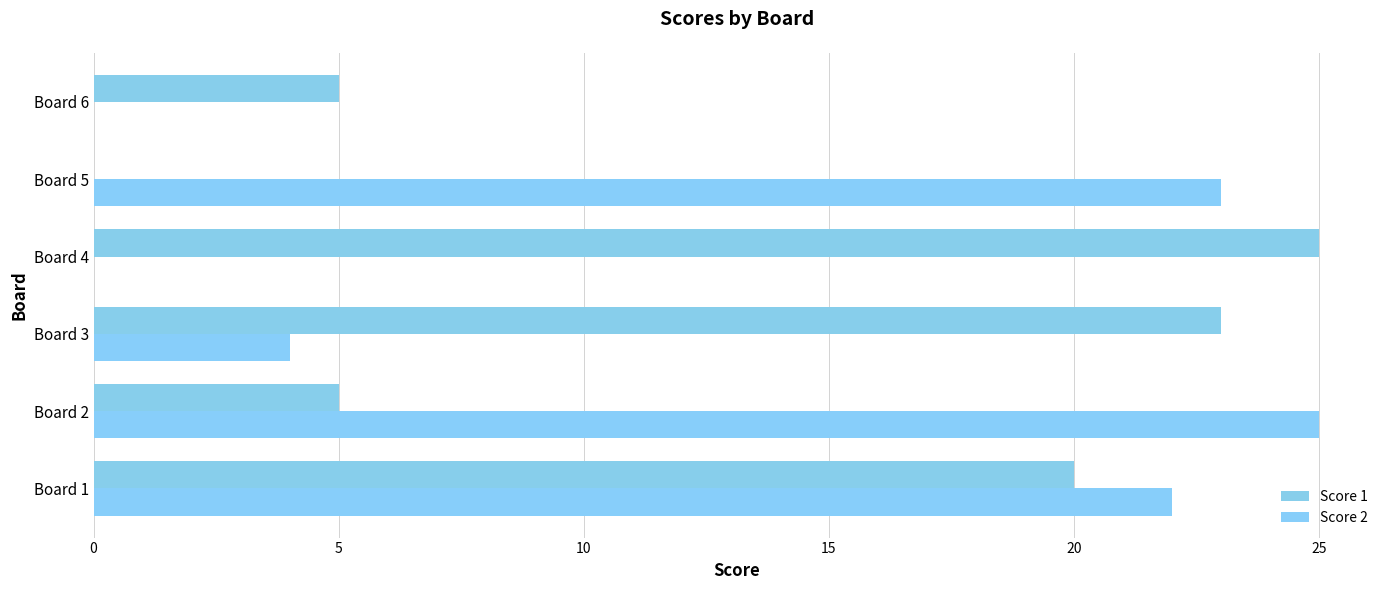

What is the value of the Score 2 bar at the 3rd from the left?

4